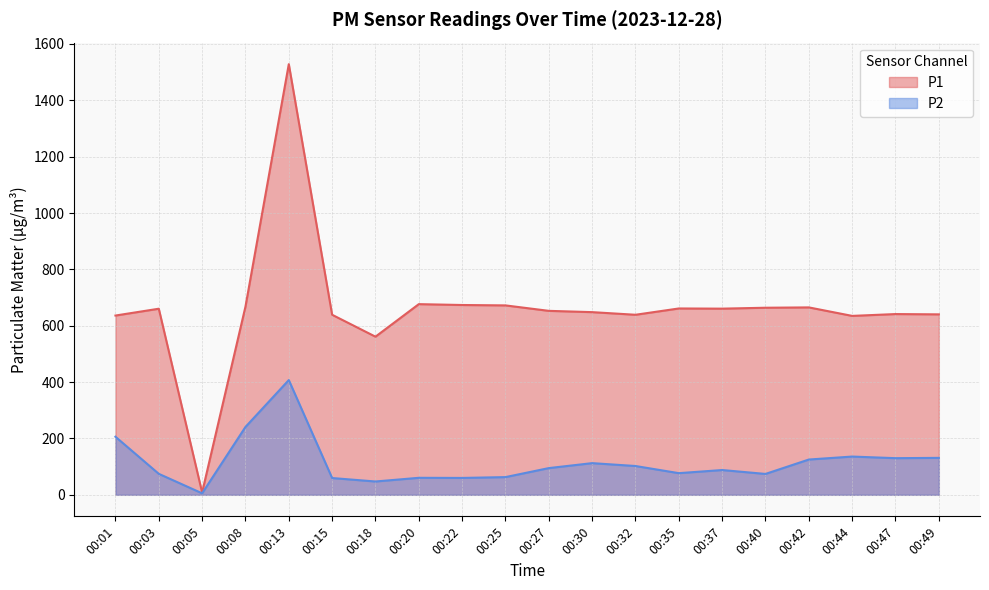

The P1 series shows 3.9 at 00:05. True or false?

False